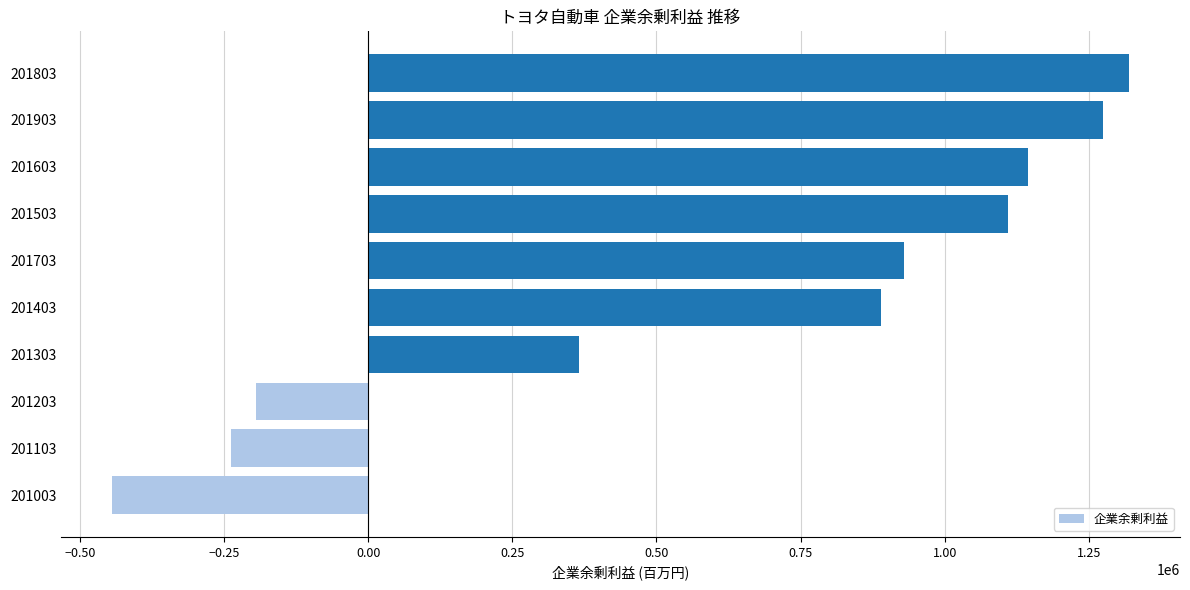

The chart shows a value of 1144298.0 at 201603. True or false?

True